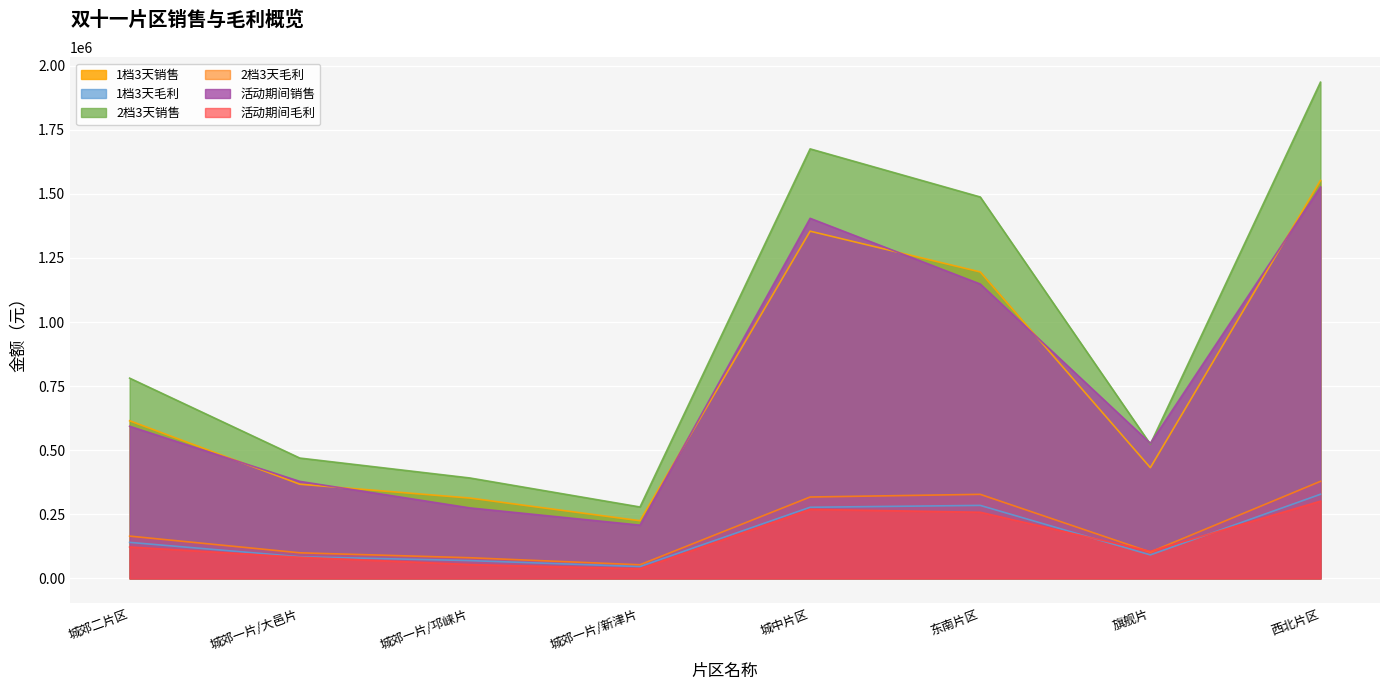

Reading right to left, transcribe all the data shown in this chart.

1档3天销售: 1552500.0	432000.0	1195500.0	1354500.0	225000.0	313500.0	367500.0	615000.0
1档3天毛利: 328188.0	91742.5	284796.7	277512.0	46305.4	69449.8	84586.8	140546.7
2档3天销售: 1935750.0	523500.0	1487925.0	1675575.0	278625.0	391800.0	469500.0	781200.0
2档3天毛利: 378703.0	102872.2	327943.8	317521.5	53243.7	80615.8	99894.5	165003.0
活动期间销售: 1527088.7	526977.3	1148342.2	1404670.7	207828.5	275040.5	378539.8	593386.4
活动期间毛利: 301362.1	105621.6	258070.6	269291.8	37683.5	54039.8	82643.1	122578.3